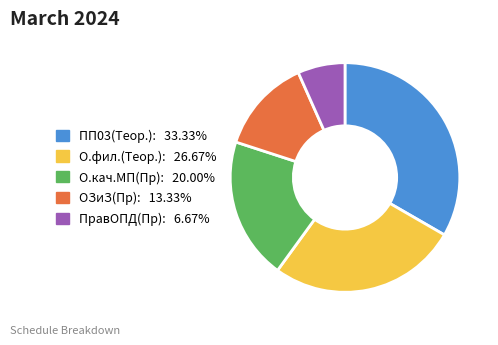

Approximately how many times larger is the value at ОЗиЗ(Пр): 13.33% compared to О.кач.МП(Пр): 20.00%?

0.7